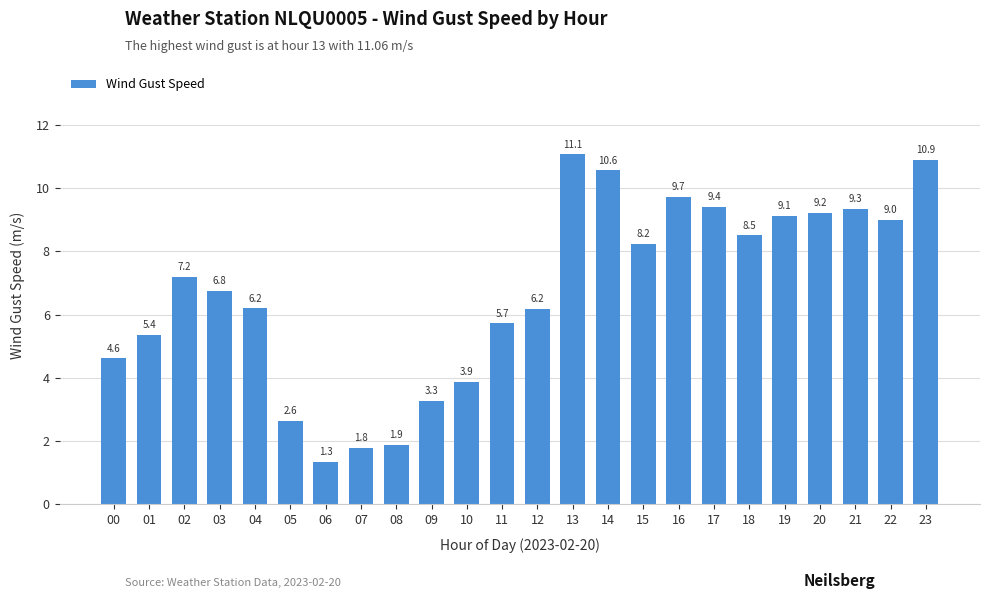

Between 21 and 20, which is larger?

21